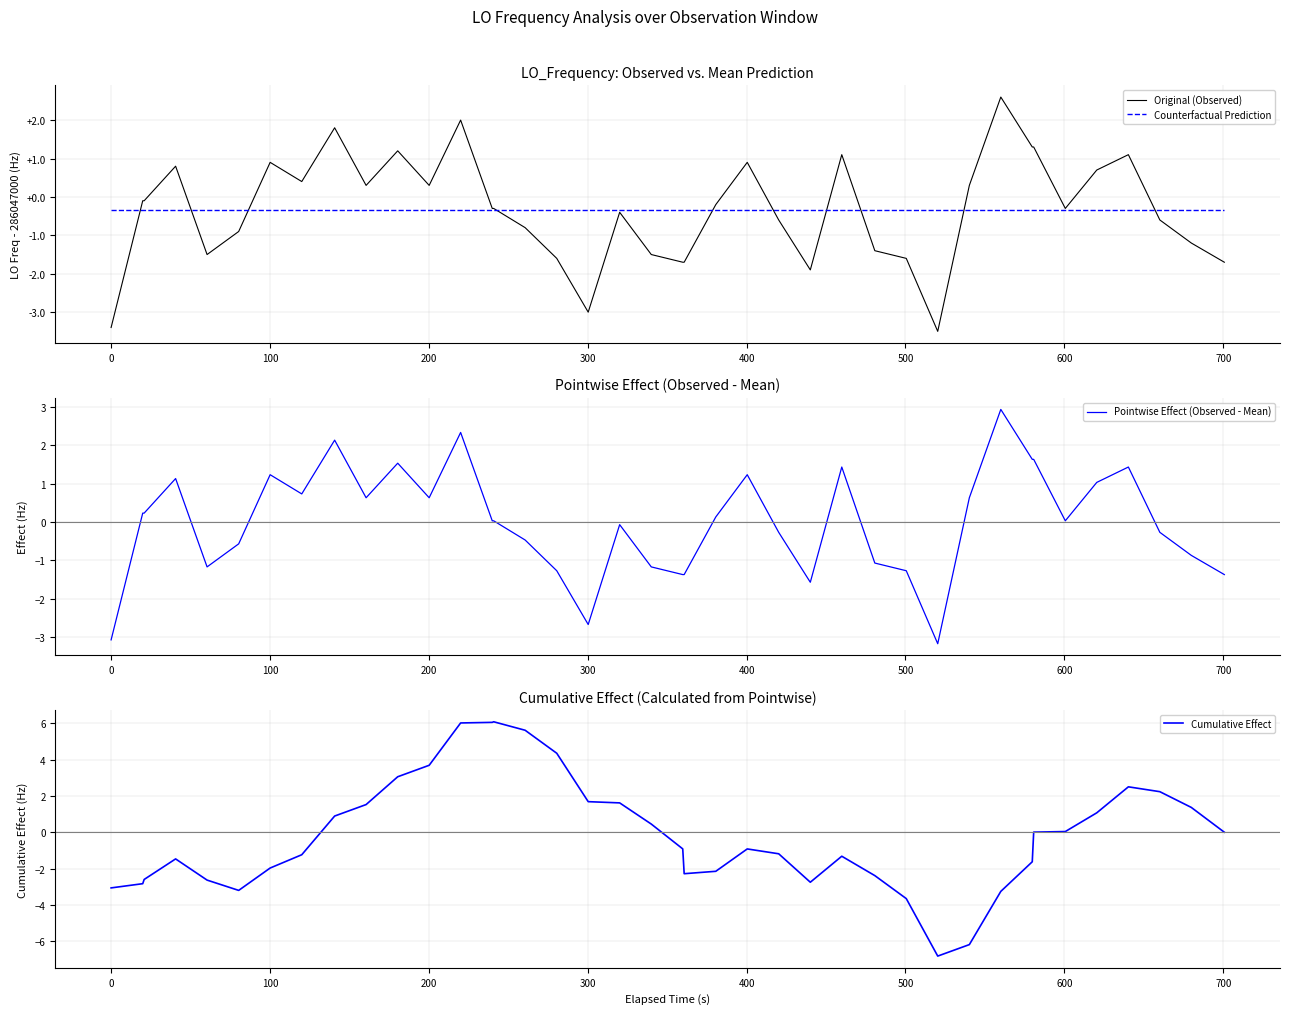

Does the chart have visible grid lines?

Yes